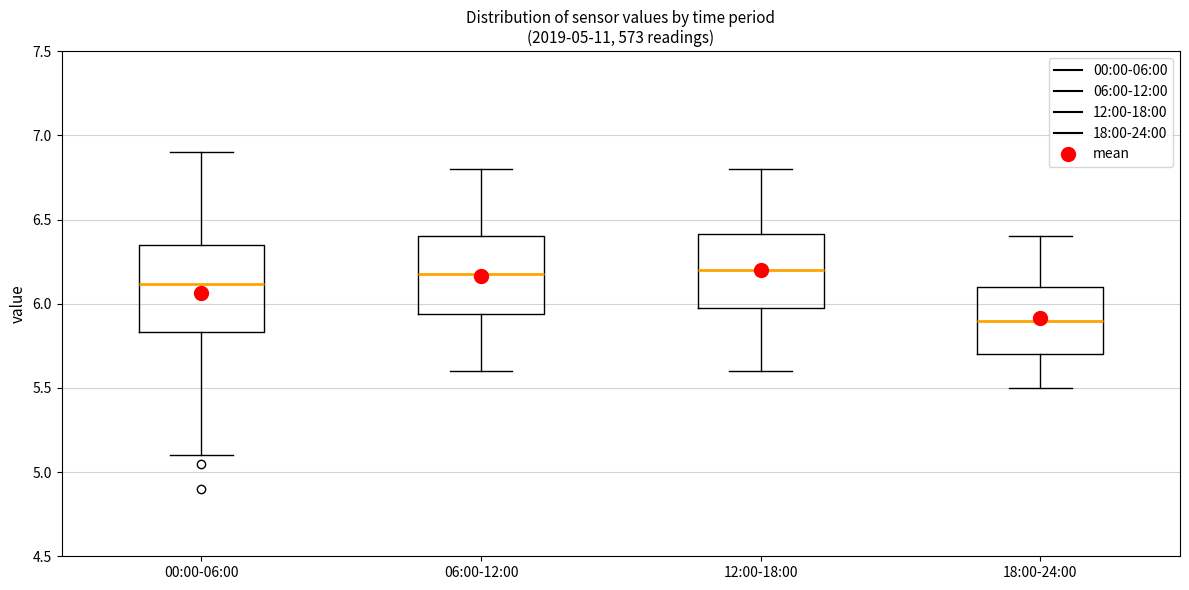

Which box is the tallest, from its lower edge to its upper edge?

00:00-06:00